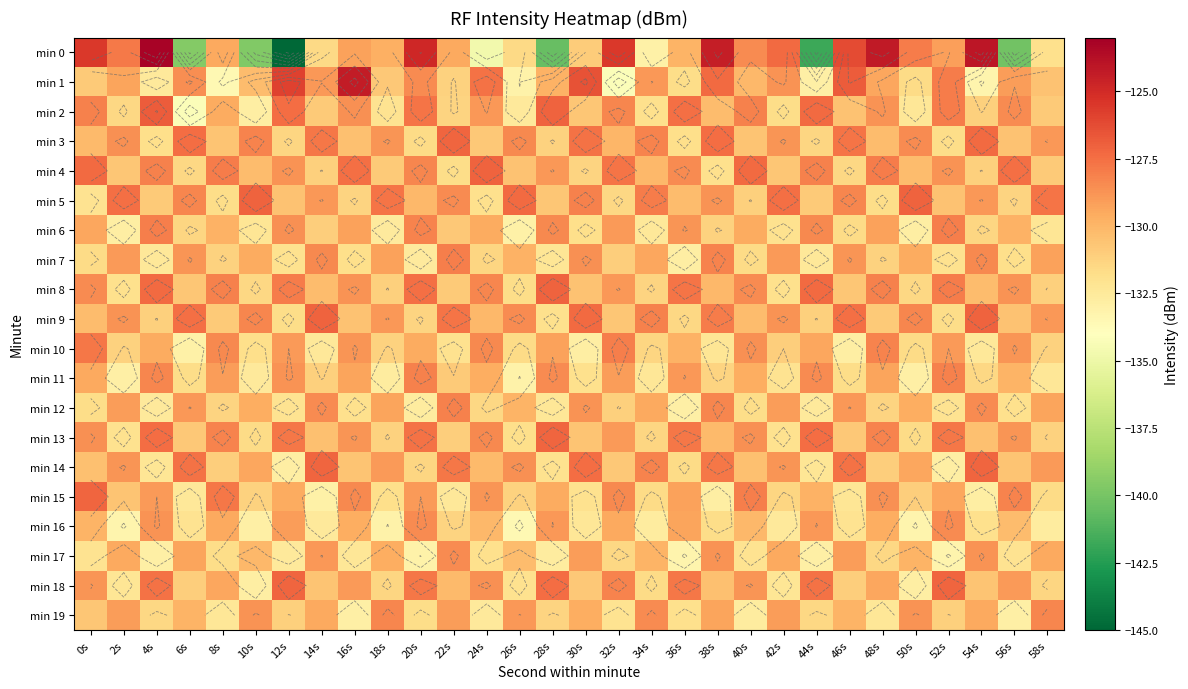

What is the difference between the maximum and minimum values in the min 3 series?

4.6